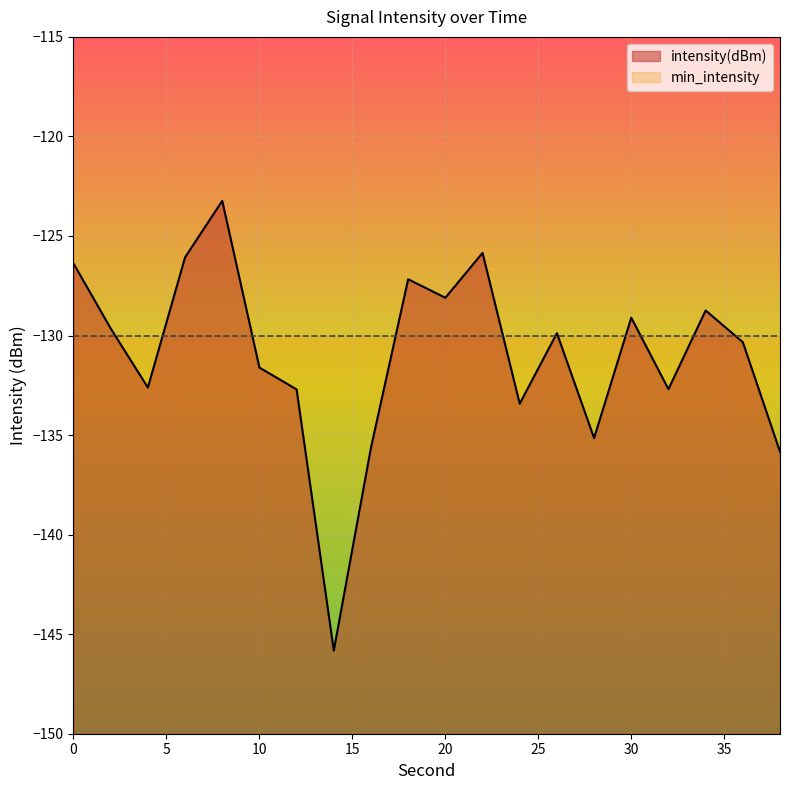

Reading right to left, what are all the values shown in this chart?

-135.8	-130.3	-128.7	-132.7	-129.1	-135.2	-129.9	-133.4	-125.9	-128.1	-127.2	-135.6	-145.8	-132.7	-131.6	-123.2	-126.1	-132.6	-129.6	-126.4